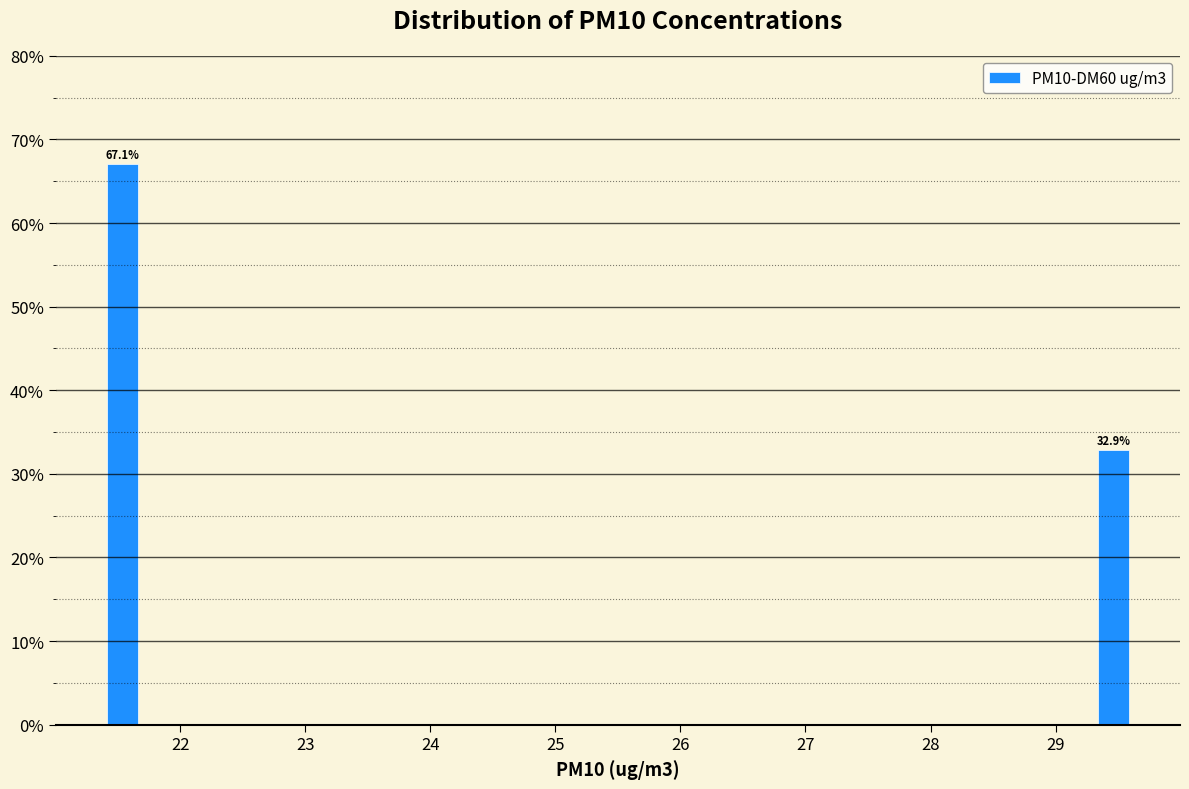

Around what value on the x-axis is the tallest bar? Give the approximate position of its centre, as read against the axis.

21.5